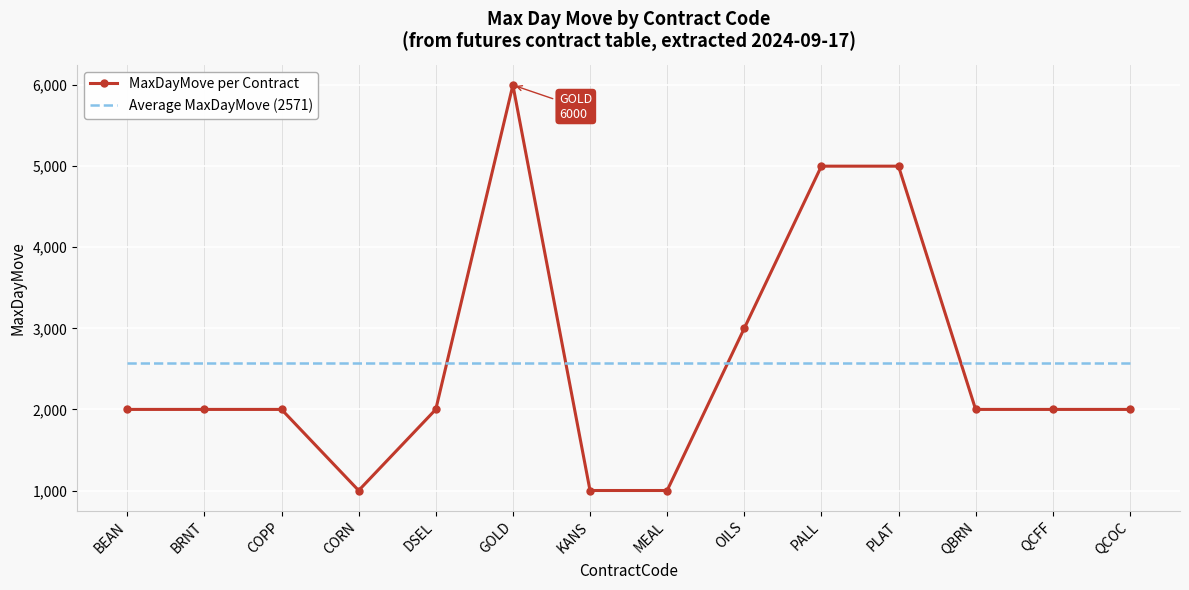

What are all the series names shown in the legend?

MaxDayMove per Contract, Average MaxDayMove (2571)